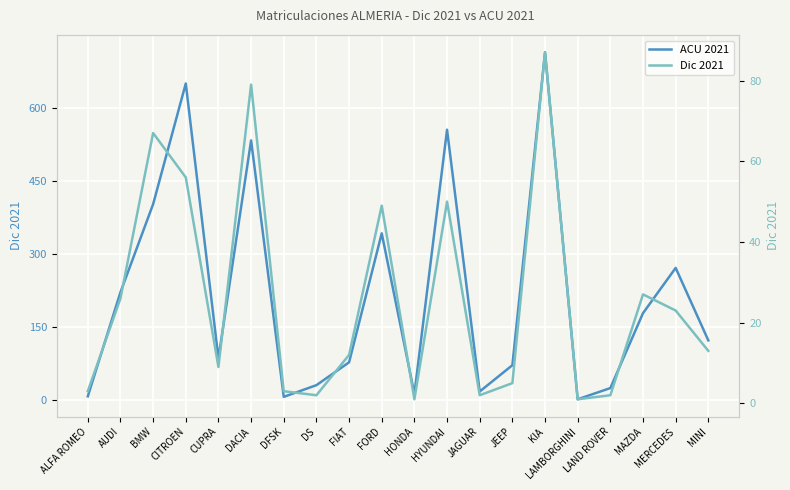

How many interior local valleys does the Dic 2021 series have?

5